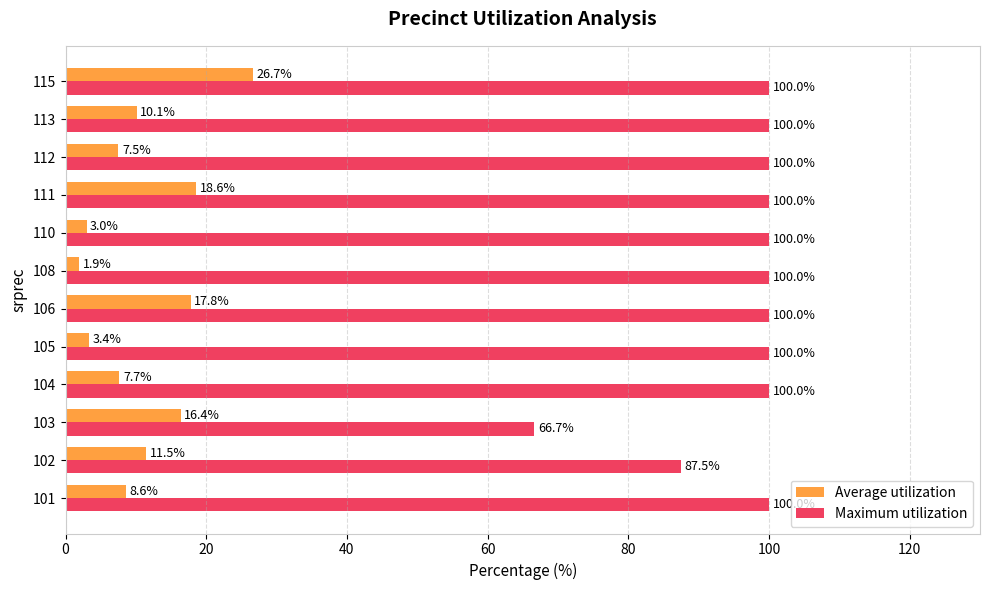

At which label is Average utilization closest to 14?

103